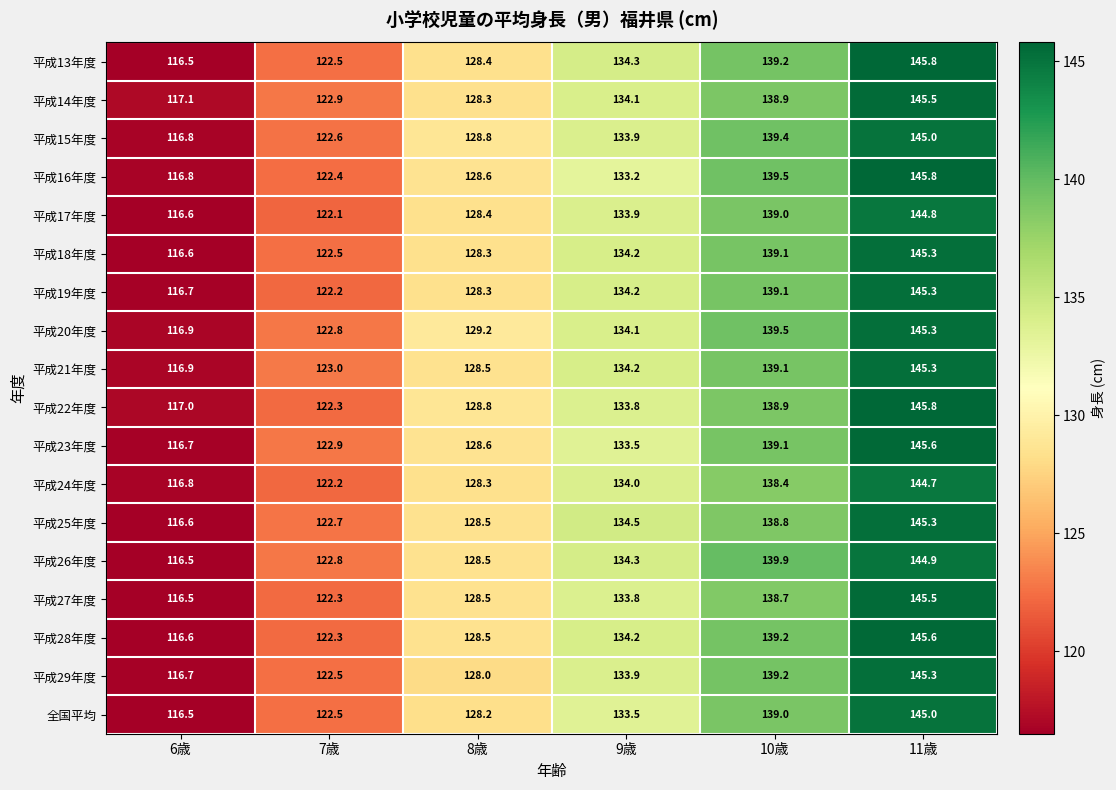

Which series has the widest spread of values?

平成13年度